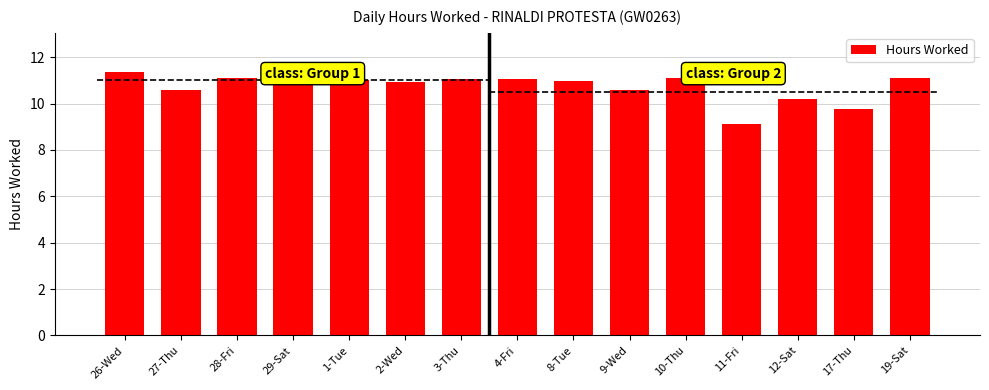

What is the sum of all values?

161.0